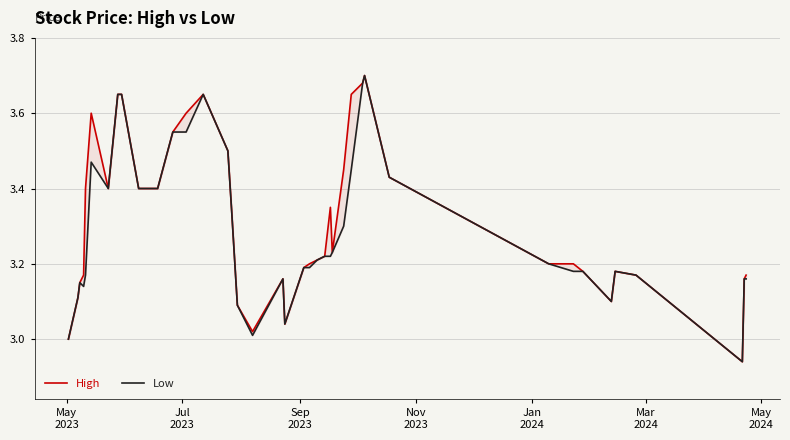

How many lines are shown in the chart?

2